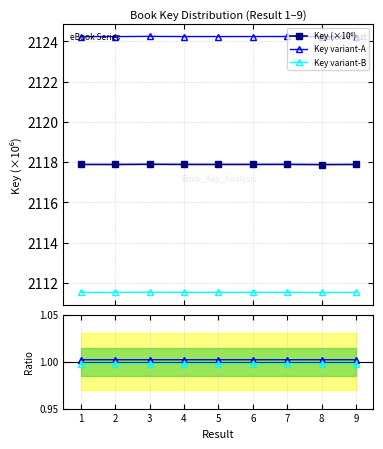

True or false: Key variant-B and Key variant-A intersect in this chart.

False